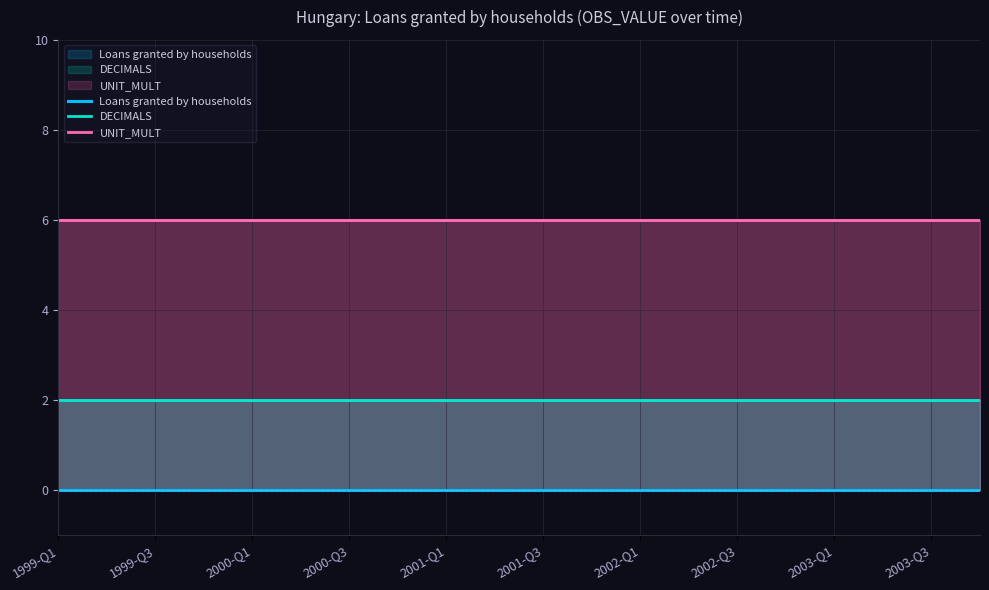

True or false: DECIMALS and Loans granted by households cross at least once.

False